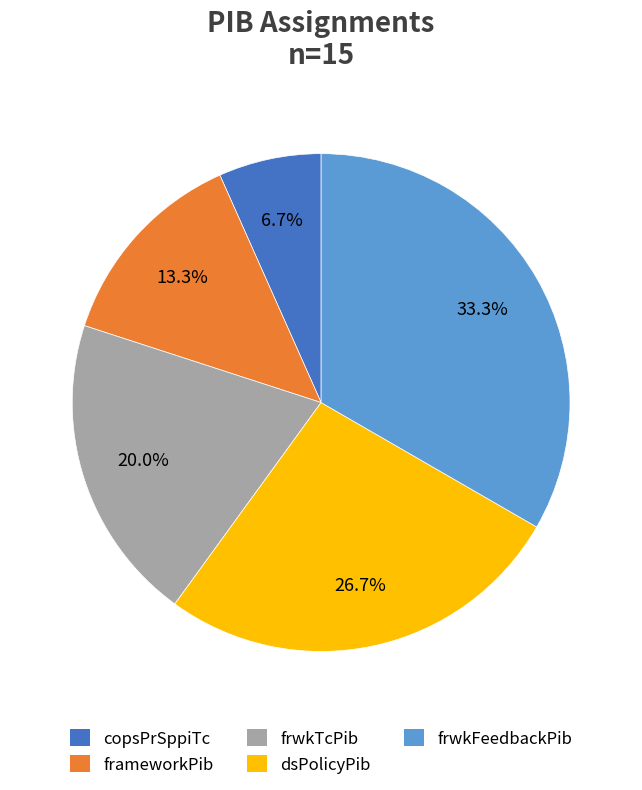

Rank the categories by value from highest to lowest.

frwkFeedbackPib, dsPolicyPib, frwkTcPib, frameworkPib, copsPrSppiTc